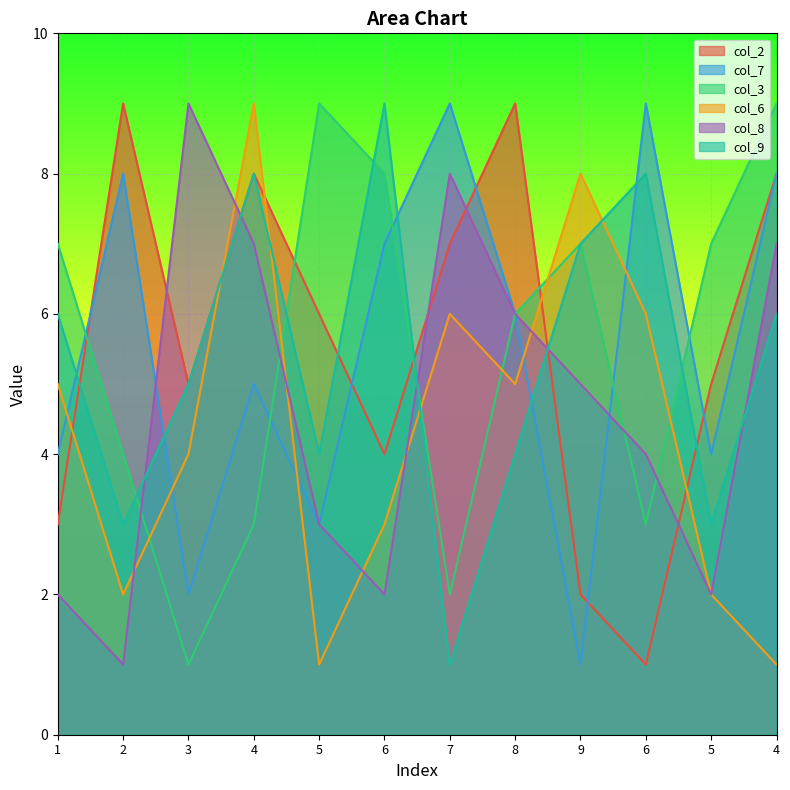

What is the value of the col_8 point at the 3rd from the left?

9